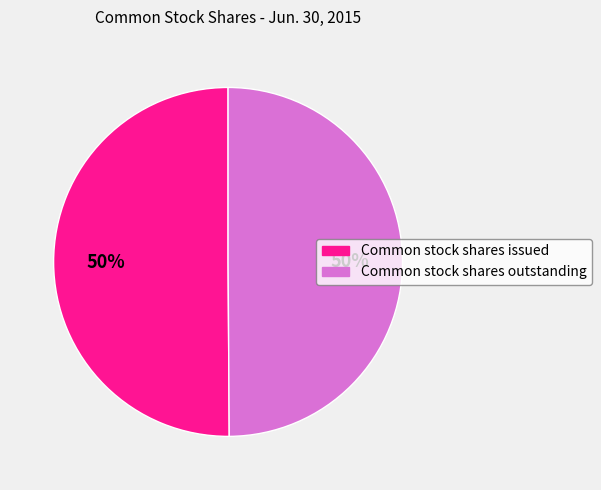

Approximately how many times larger is the value at Common stock shares outstanding compared to Common stock shares issued?

1.0